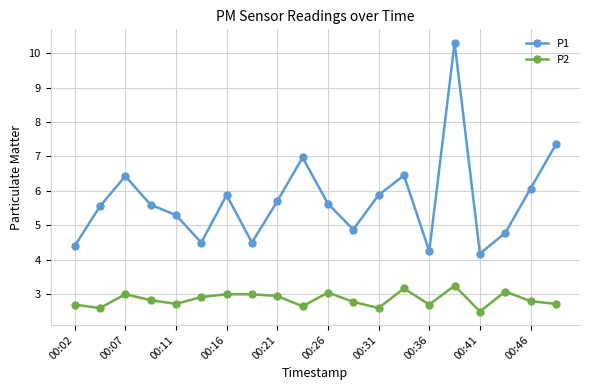

What is the greatest value displayed?

10.3